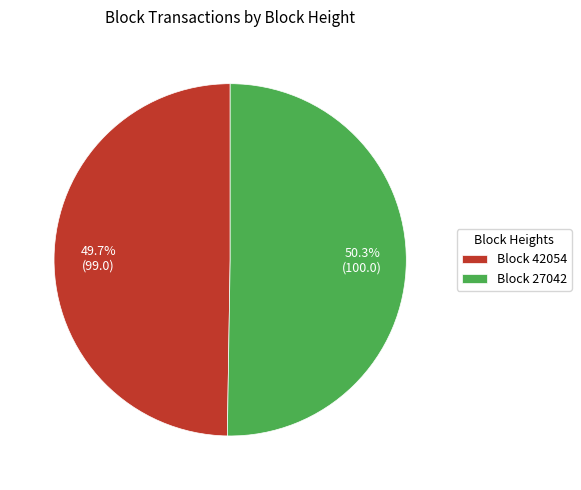

What is the majority slice?

Block 27042